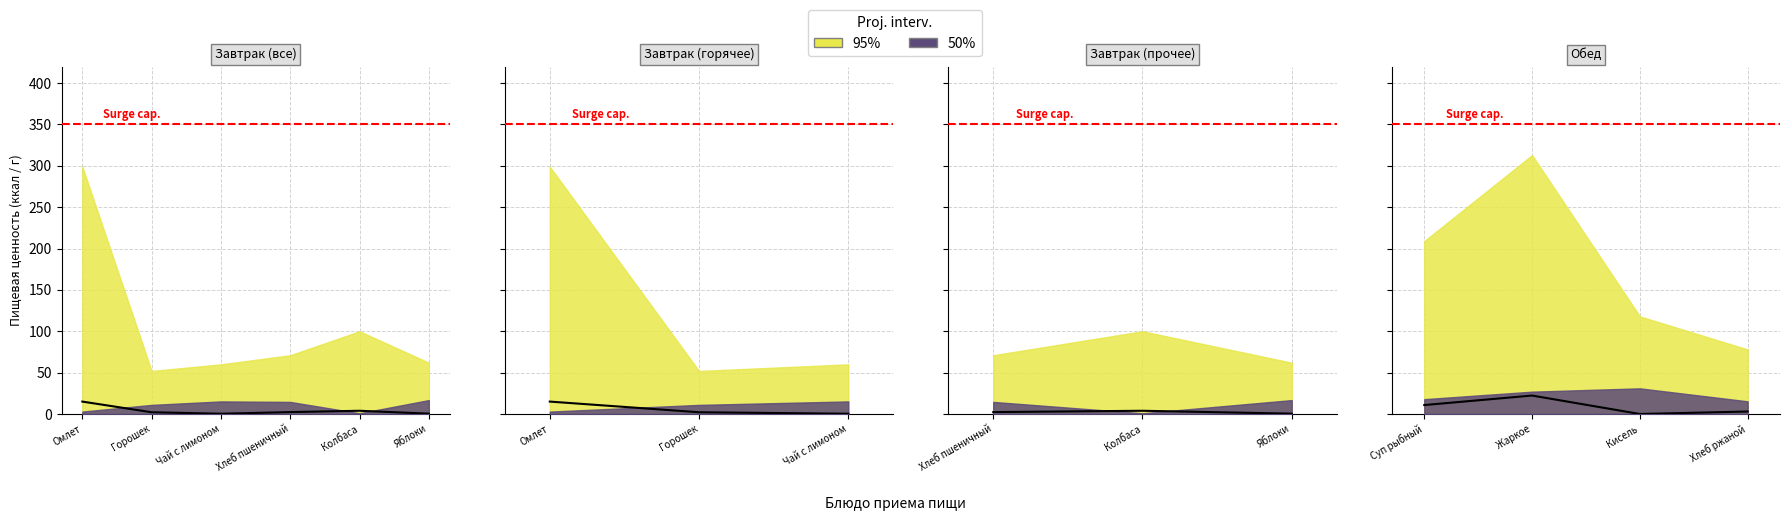

What is the maximum value shown in the chart?

22.3